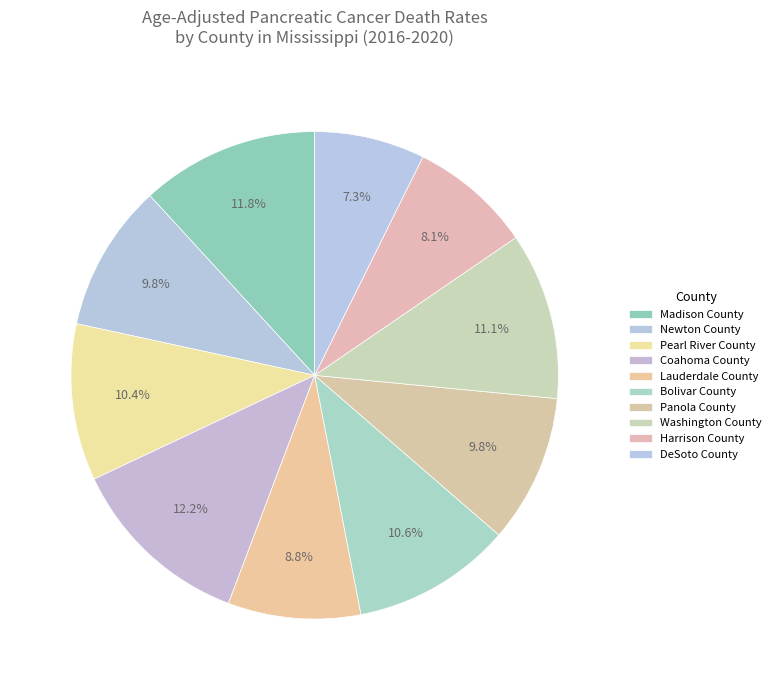

How many slices are in this pie chart?

10